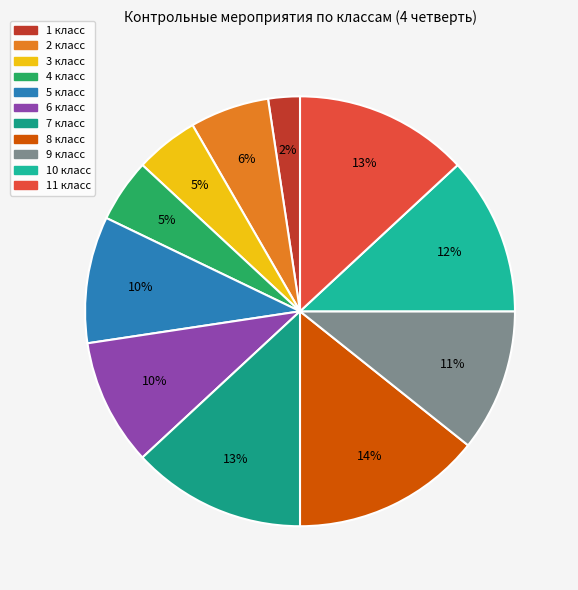

How many segments does this pie chart have?

11